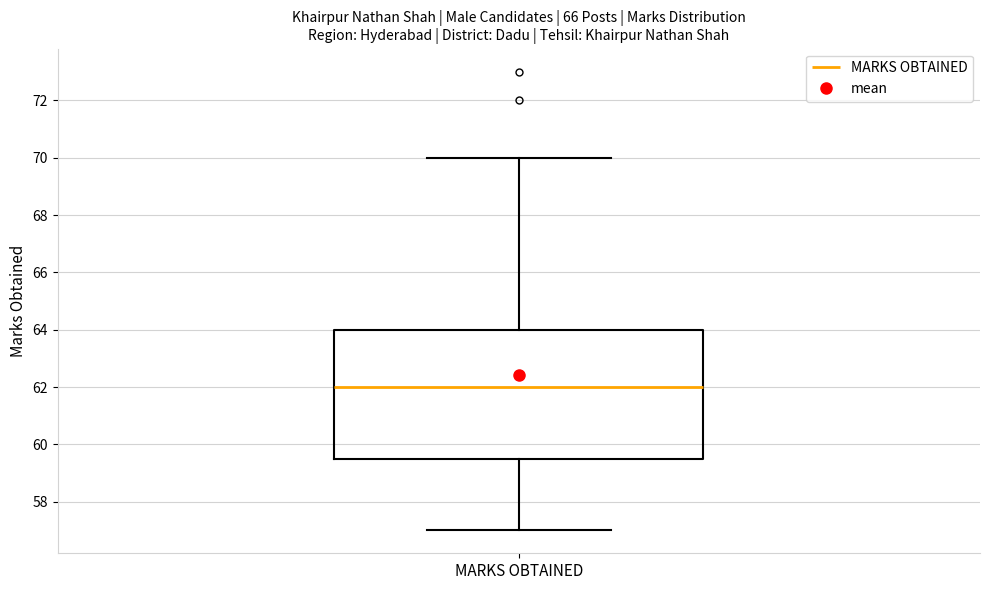

Transcribe this box plot: give where the median line is, the range the box spans, and where the two whiskers end, as read against the y-axis. The values are not printed on the chart, so give them approximately, as read against the axis.

median 62.0, box 59.6 to 64.0, whiskers 57.0 to 70.0